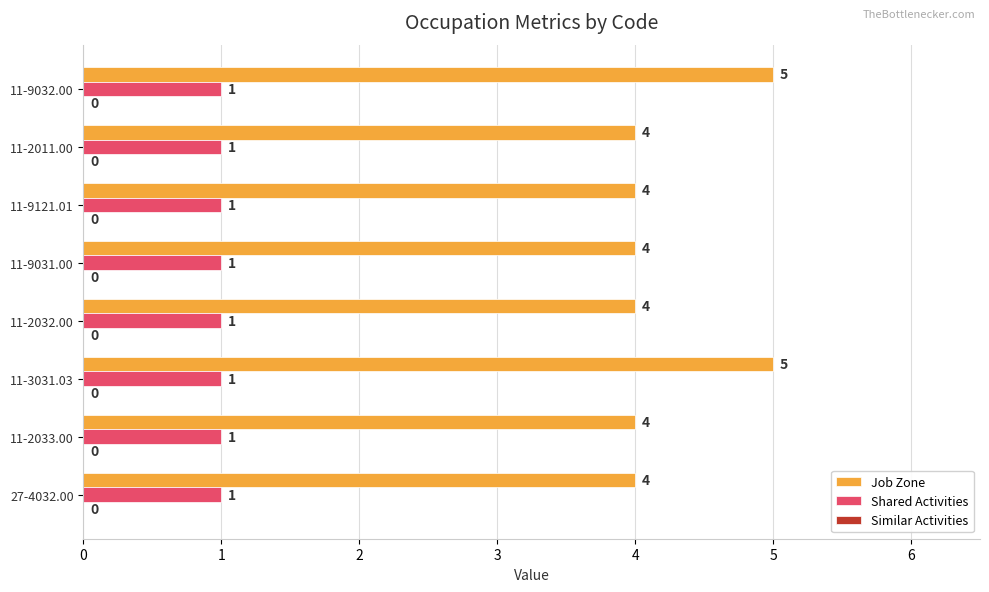

What is the total value across all series at 11-9031.00?

5